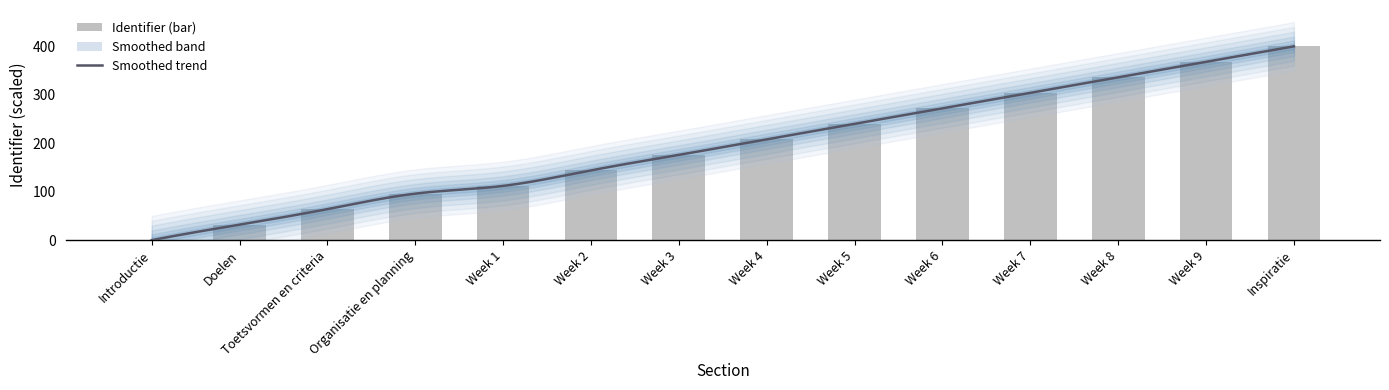

Rank the categories by value from lowest to highest.

Introductie, Doelen, Toetsvormen en criteria, Organisatie en planning, Week 1, Week 2, Week 3, Week 4, Week 5, Week 6, Week 7, Week 8, Week 9, Inspiratie